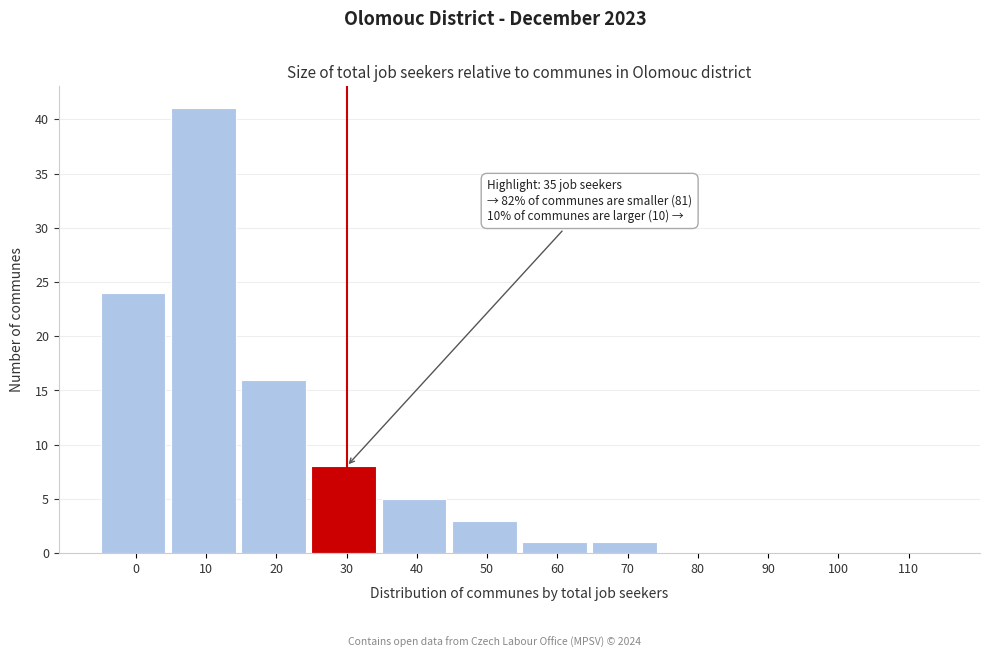

Reading right to left, what are all the values shown in this chart?

110=0	100=0	90=0	80=0	70=1	60=1	50=3	40=5	30=8	20=16	10=41	0=24